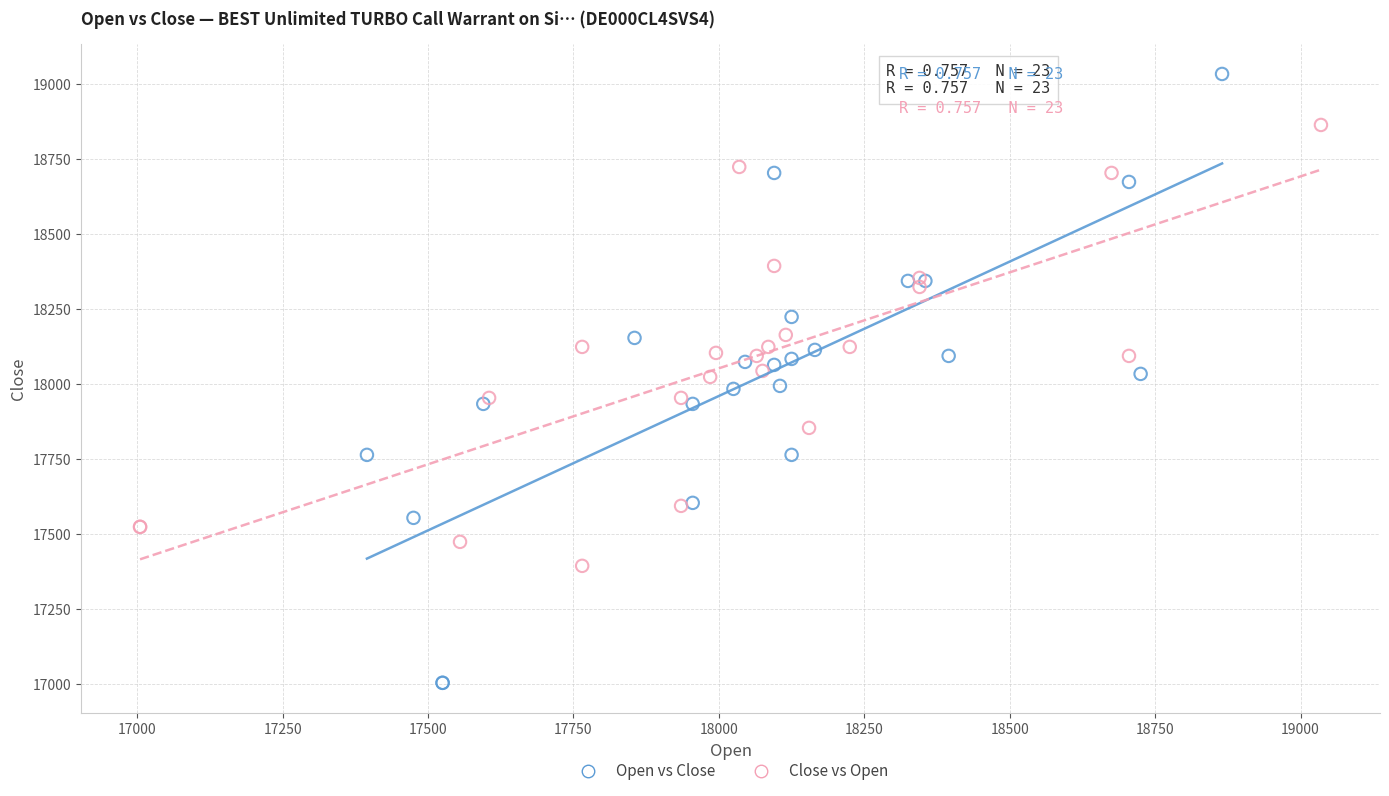

Which series reaches the minimum Y coordinate?

Open vs Close